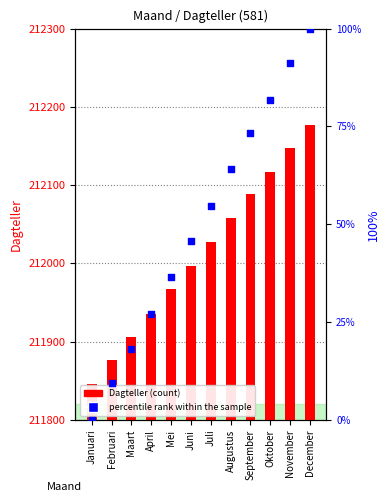

At which category is the sum across all series the highest?

December